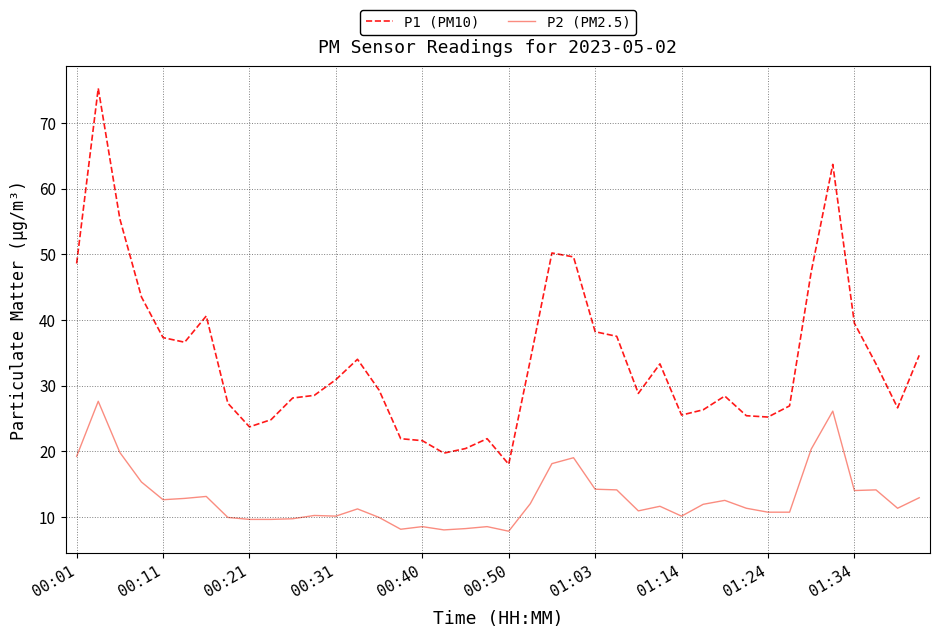

Which series has the largest range (max minus min)?

P1 (PM10)